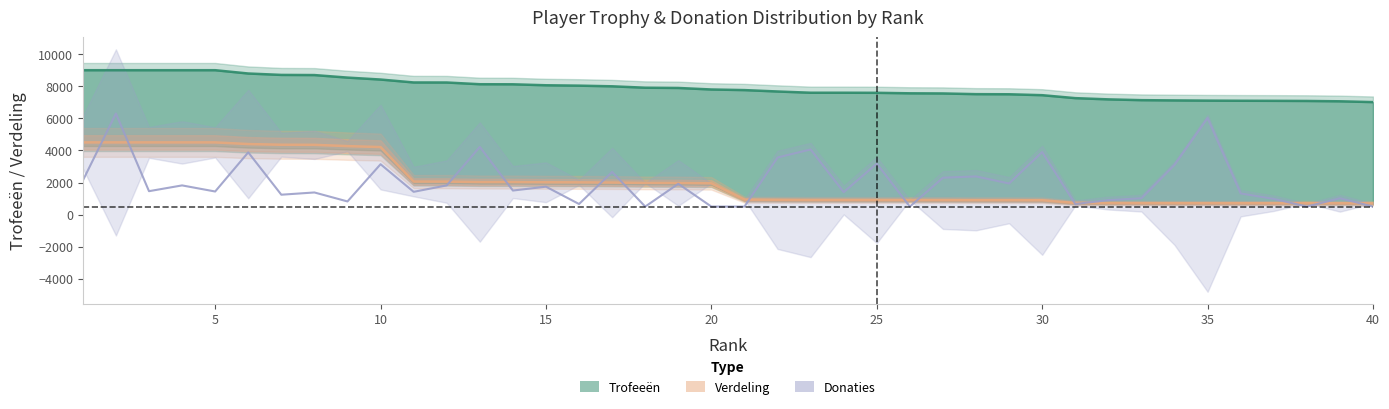

Is the value of Donaties at 11 greater than the value of Trofeeën at 25?

No